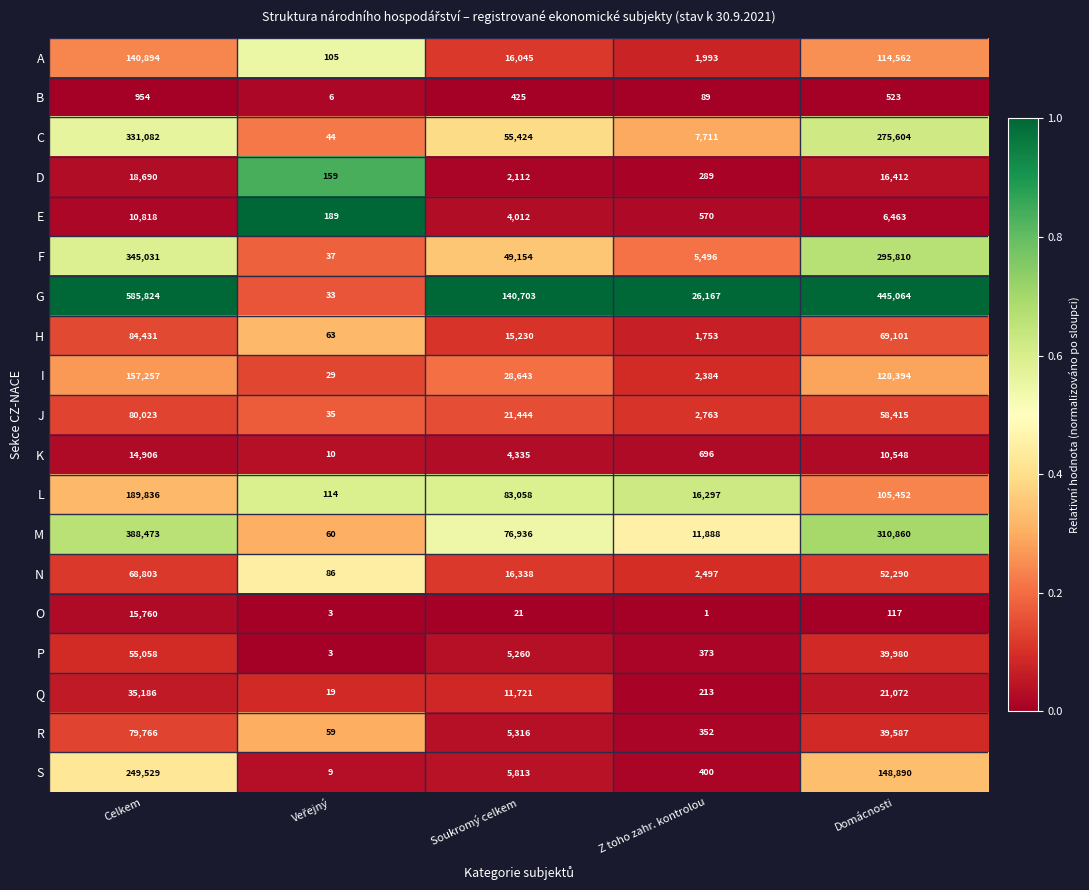

Which series changed the most between Celkem and Soukromý celkem?

G